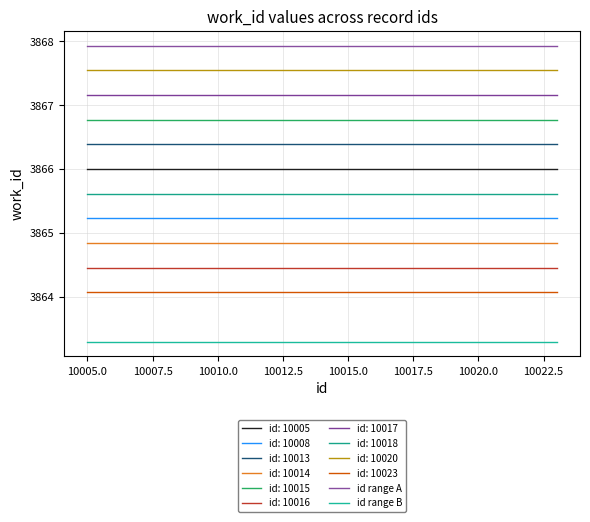

What is the value of the id range B point at the 8th from the left?

3863.3